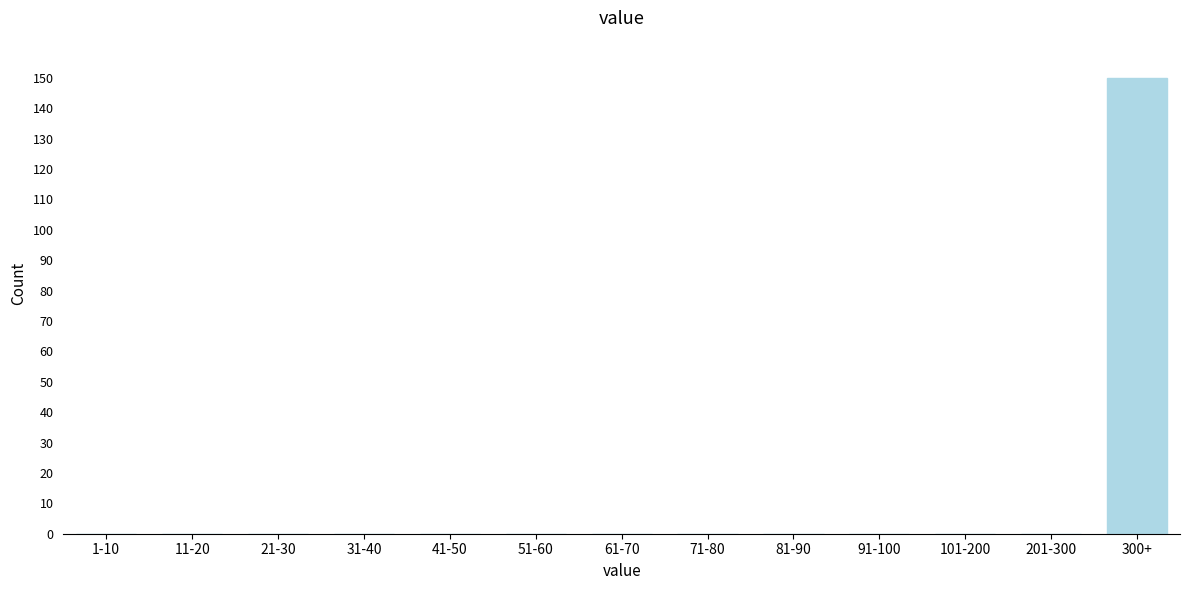

Reading left to right, list all the values displayed in this chart.

1-10=0	11-20=0	21-30=0	31-40=0	41-50=0	51-60=0	61-70=0	71-80=0	81-90=0	91-100=0	101-200=0	201-300=0	300+=150